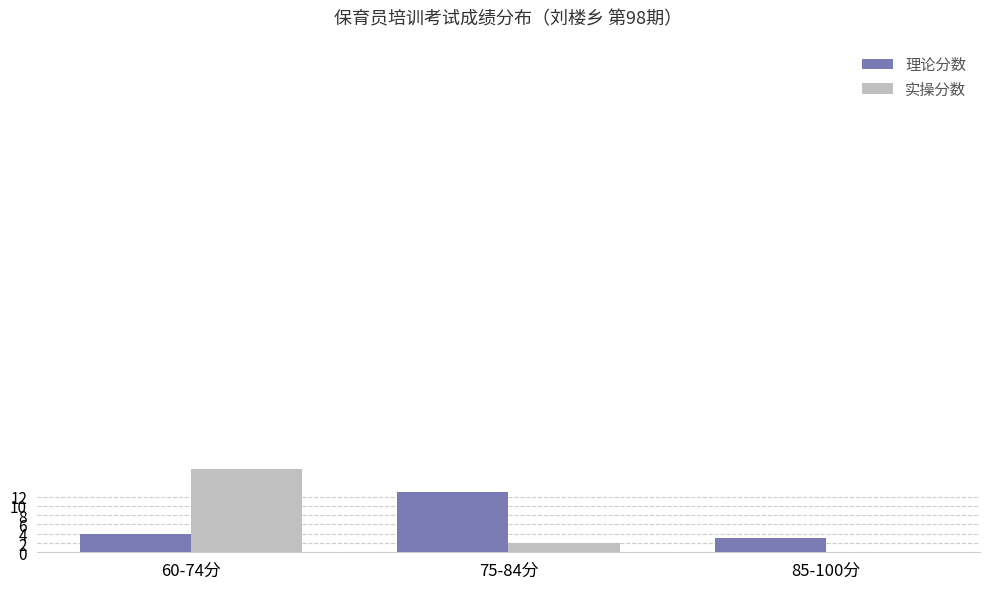

Which series changed the most between 60-74分 and 85-100分?

实操分数